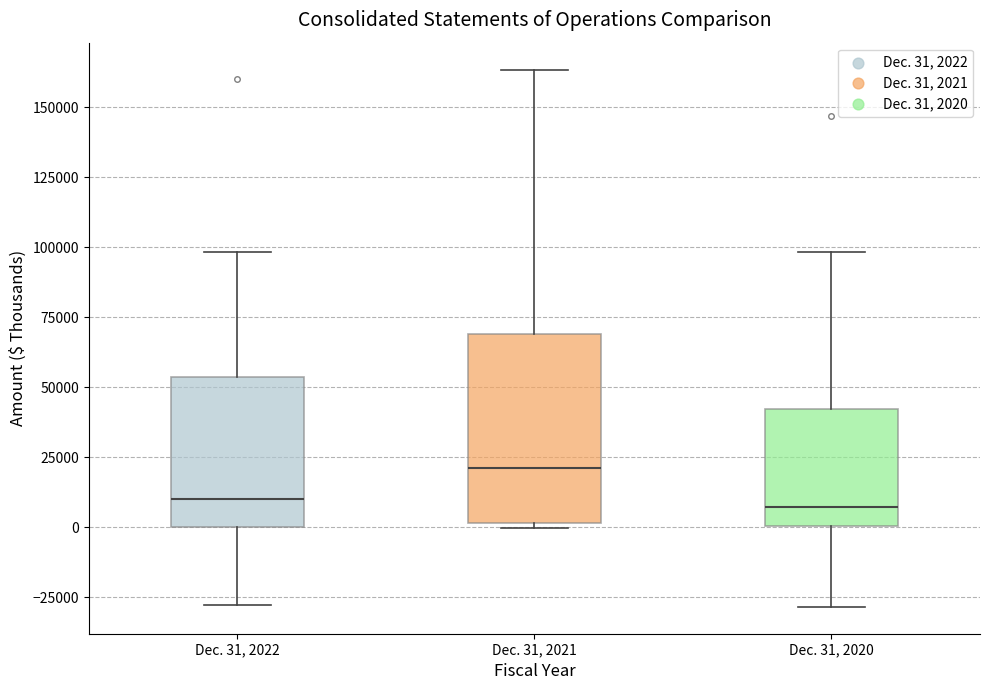

Reading left to right, read every box against the y-axis: the position of its median line, the range the box covers, and the ends of its whiskers. The values are not printed on the chart, so give them approximately, as read against the axis.

Dec. 31, 2022: median 10000, box 0 to 55000, whiskers -30000 to 100000
Dec. 31, 2021: median 20000, box 0 to 70000, whiskers 0 (just below the box's lower edge) to 165000
Dec. 31, 2020: median 5000, box 0 to 40000, whiskers -30000 to 100000